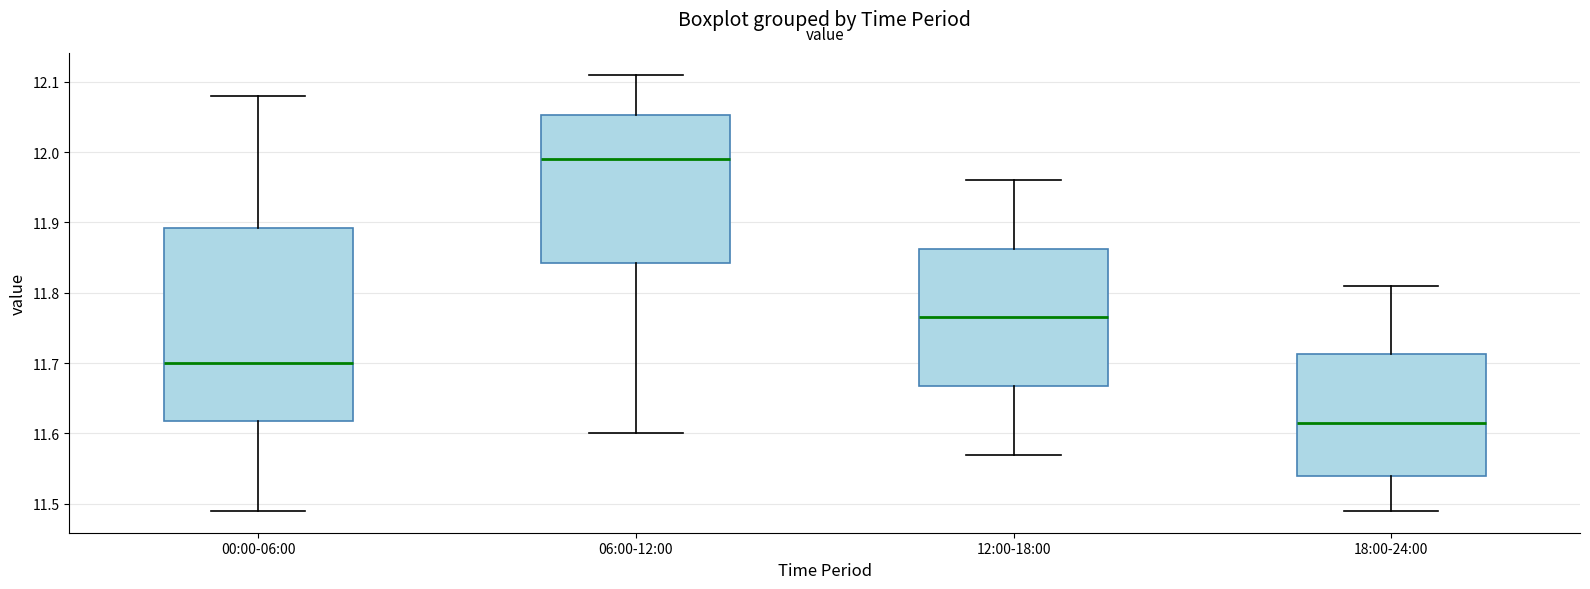

Reading left to right, read every box against the y-axis: the position of its median line, the range the box covers, and the ends of its whiskers. The values are not printed on the chart, so give them approximately, as read against the axis.

00:00-06:00: median 11.70, box 11.62 to 11.89, whiskers 11.49 to 12.08
06:00-12:00: median 11.99, box 11.84 to 12.05, whiskers 11.60 to 12.11
12:00-18:00: median 11.77, box 11.67 to 11.86, whiskers 11.57 to 11.96
18:00-24:00: median 11.62, box 11.54 to 11.71, whiskers 11.49 to 11.81